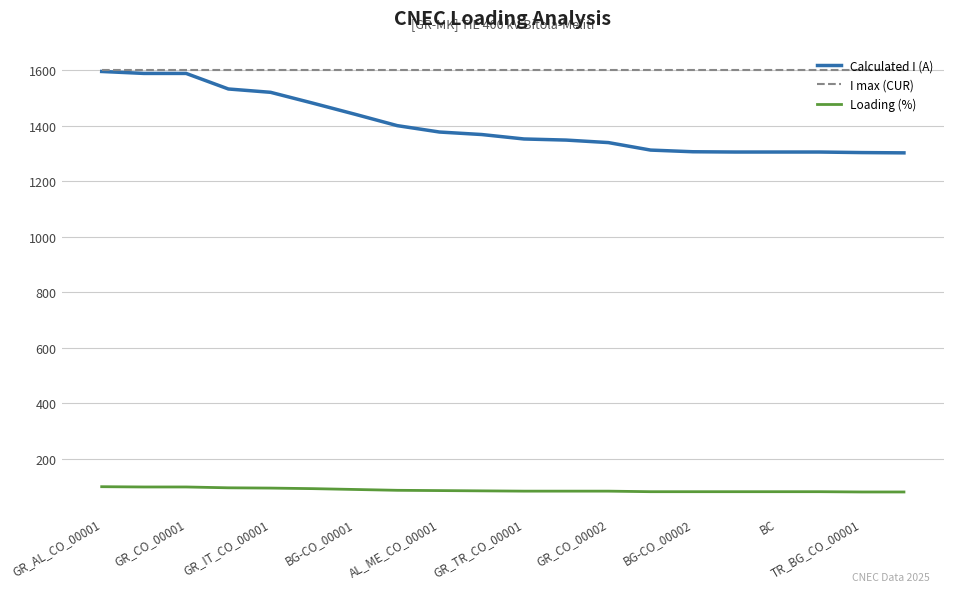

True or false: Calculated I (A) and Loading (%) intersect in this chart.

False